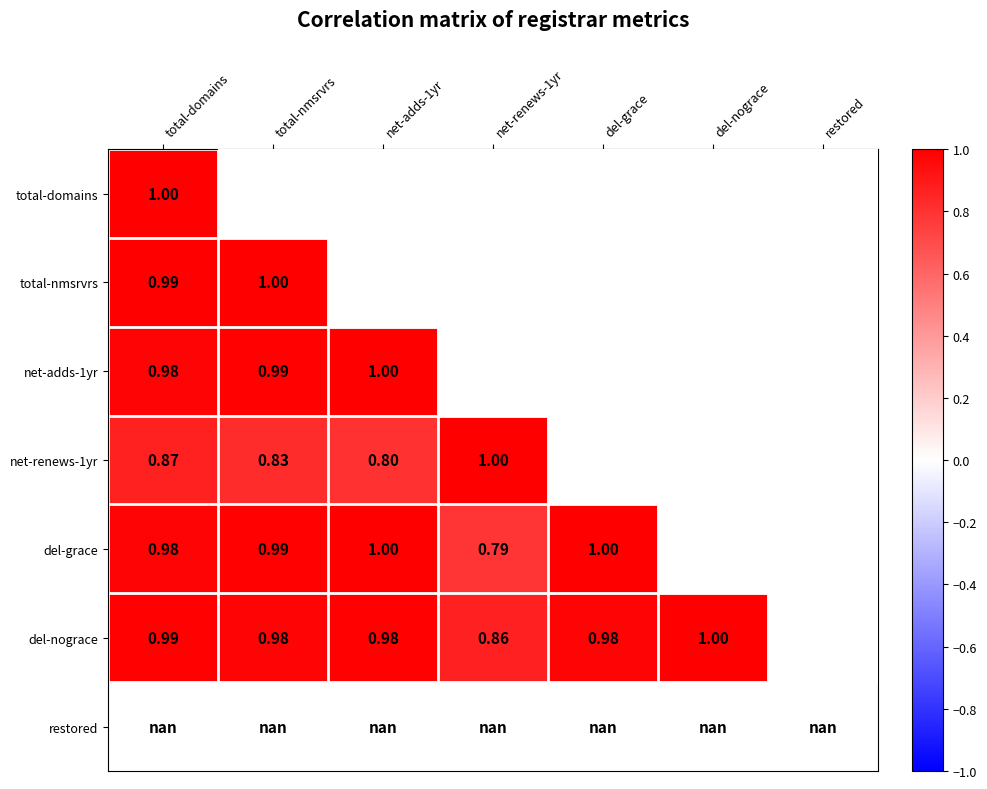

The net-renews-1yr series shows 0.2 at net-adds-1yr. True or false?

False